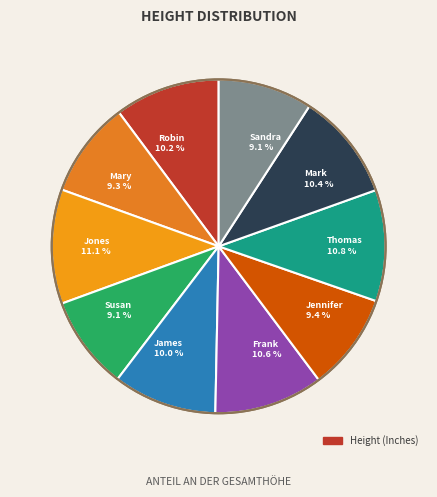

Does James represent more than half of the total?

No